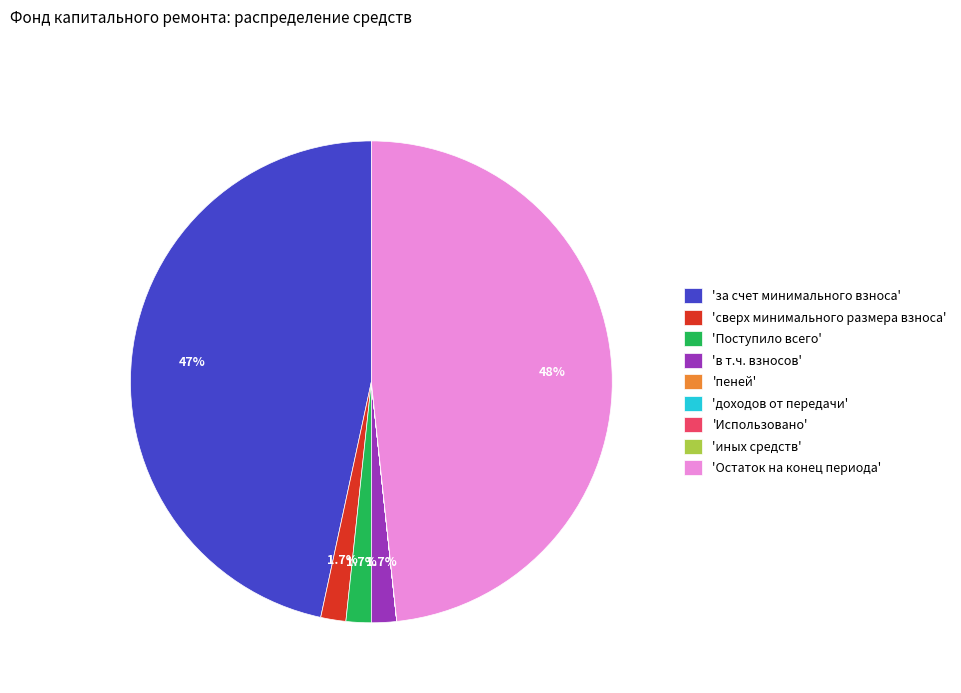

What is the ratio of the value at 'в т.ч. взносов' to the value at 'сверх минимального размера взноса'?

1.0